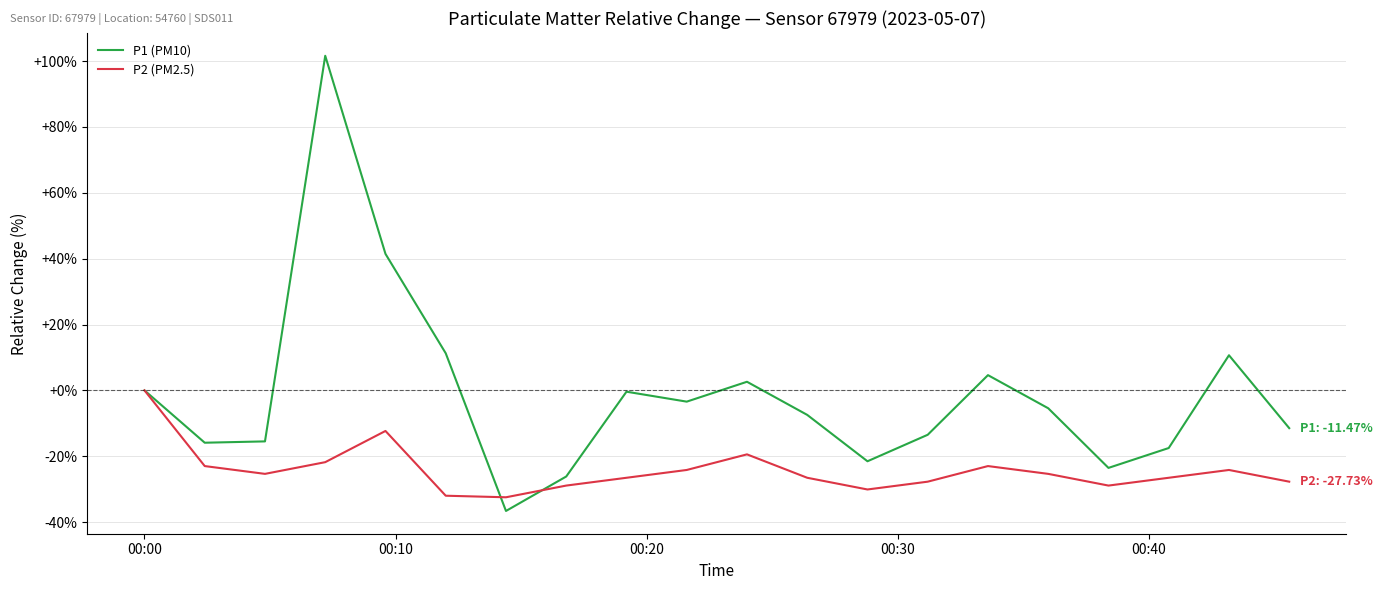

Which series has the largest total across all categories?

P1 (PM10)